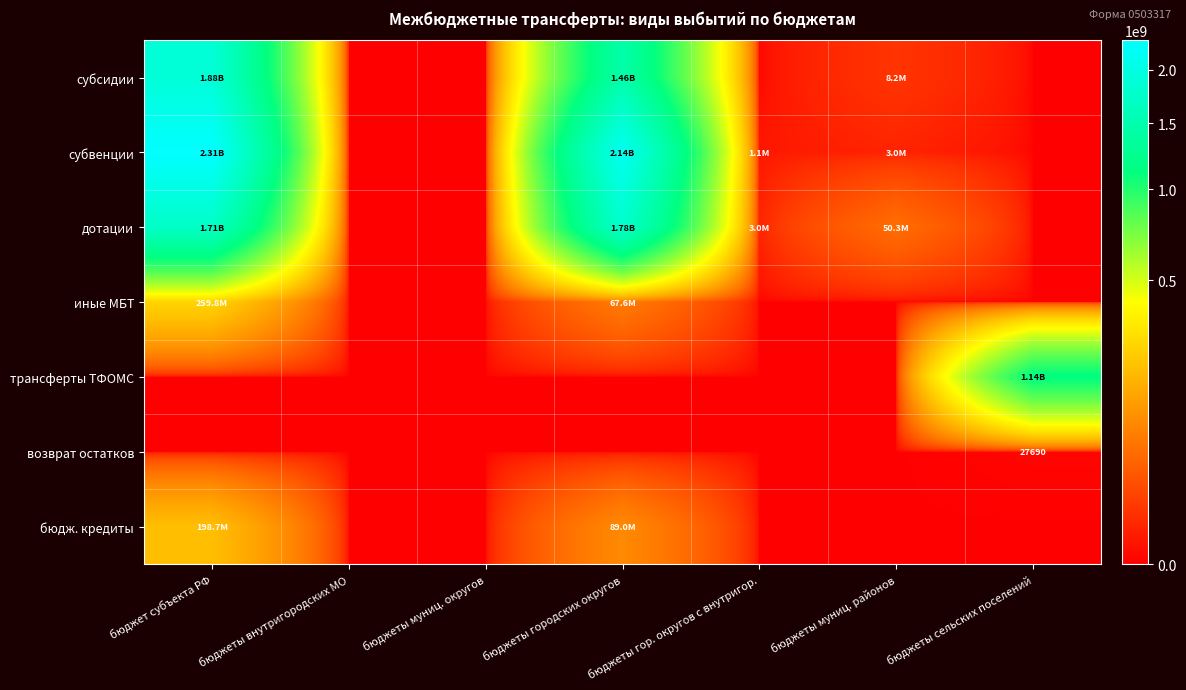

Between бюджеты внутригородских МО and бюджеты муниц. районов, which series saw the biggest shift?

дотации